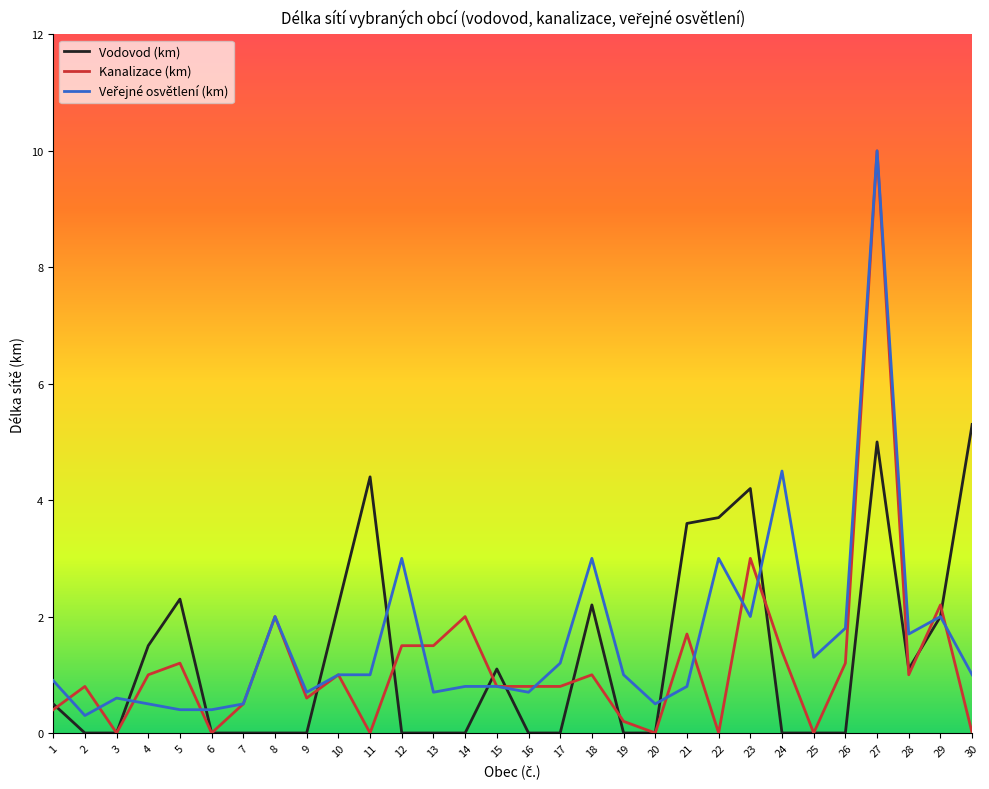

What is the maximum value shown in the chart?

10.0